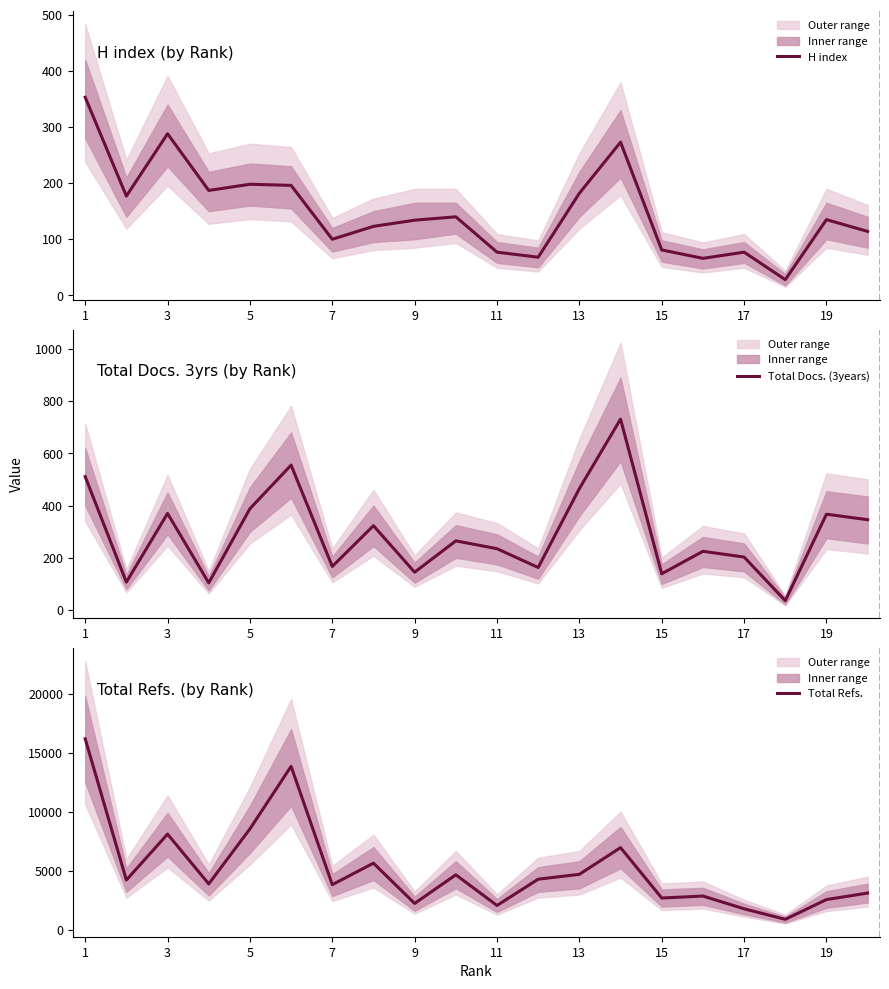

What is the sum of all Total Docs. (3years) values?

5845